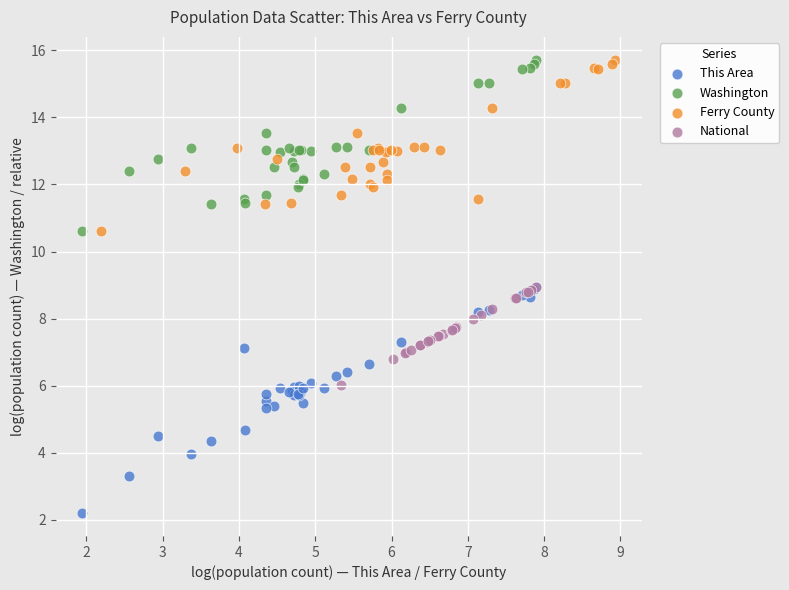

Which series has the widest spread of Y values?

This Area